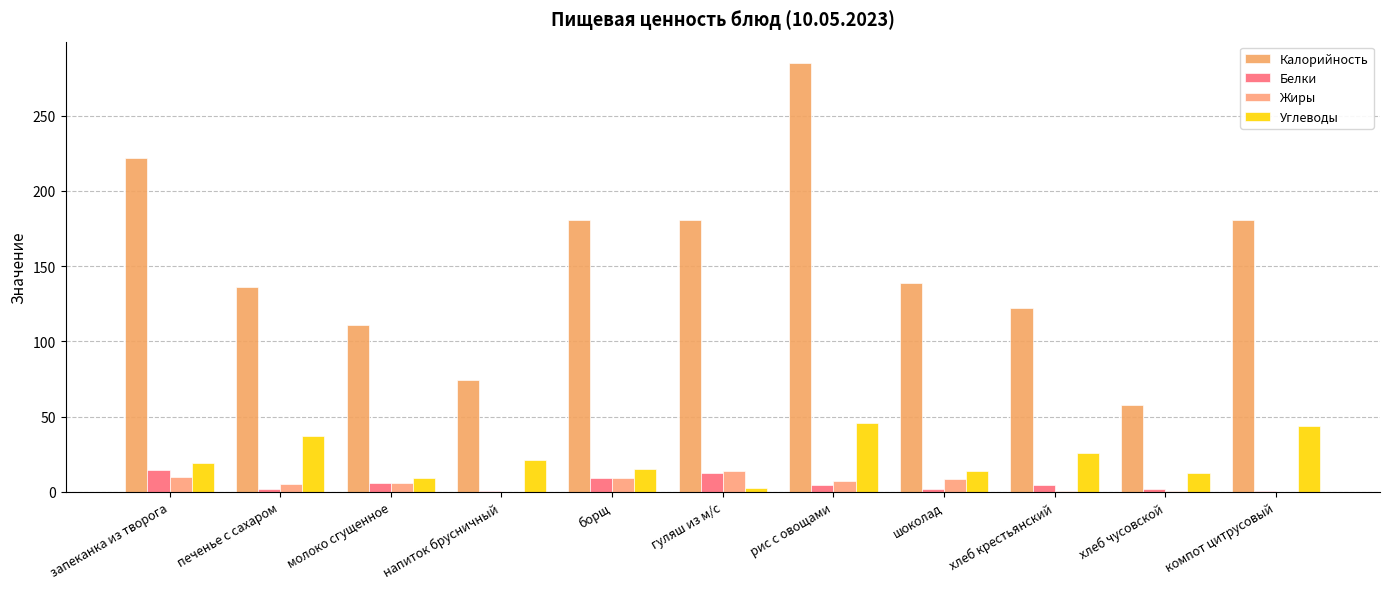

What is the difference between the Калорийность values at хлеб крестьянский and гуляш из м/с?

59.0